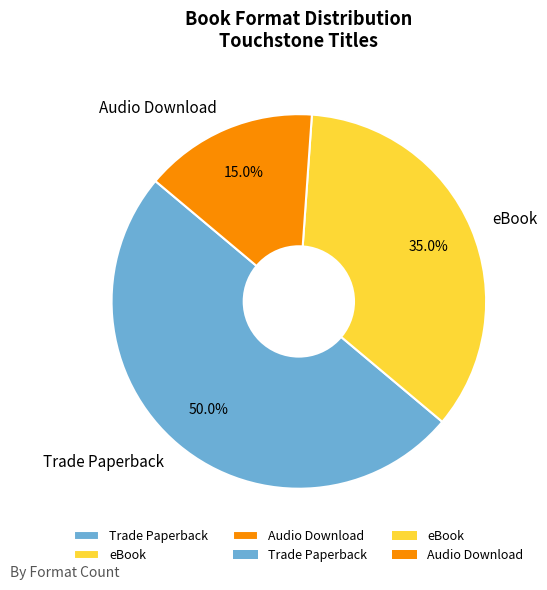

To the nearest percent, what is the combined percentage of Audio Download and Trade Paperback?

65%